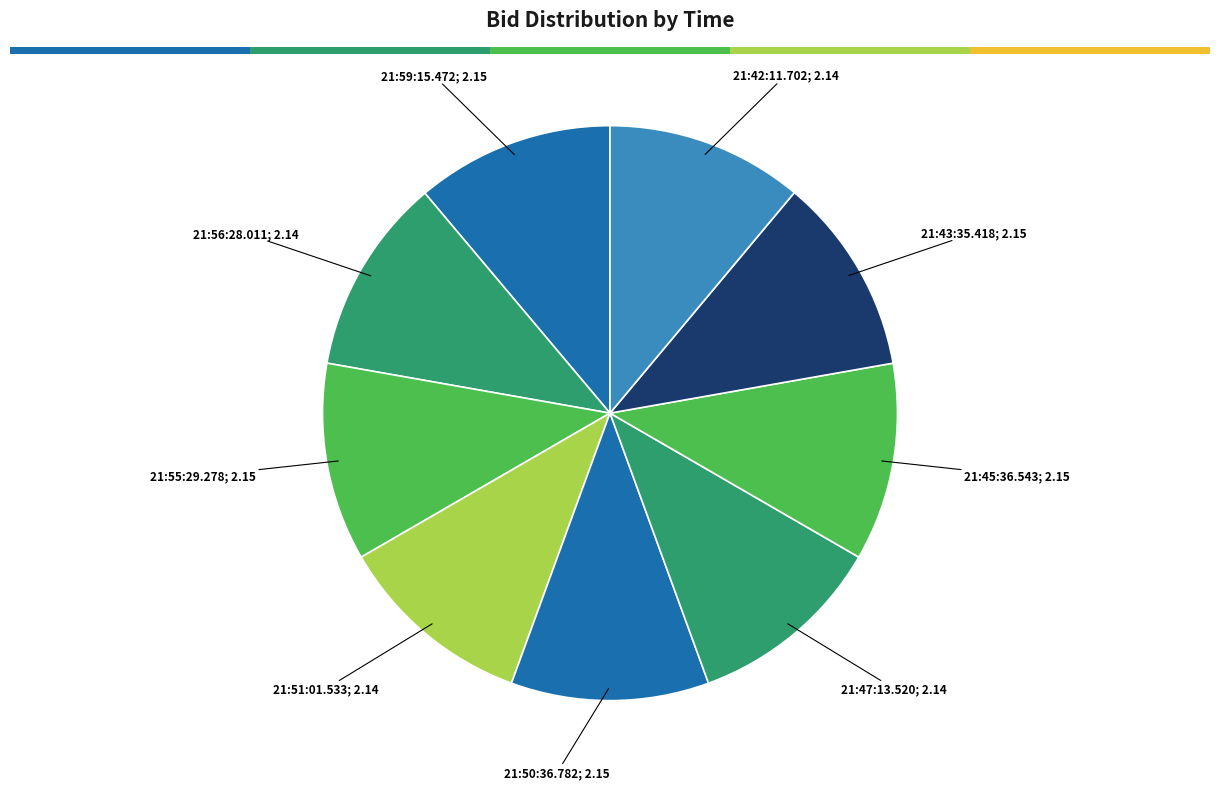

To the nearest percent, what percentage of the pie is 21:51:01.533?

11%